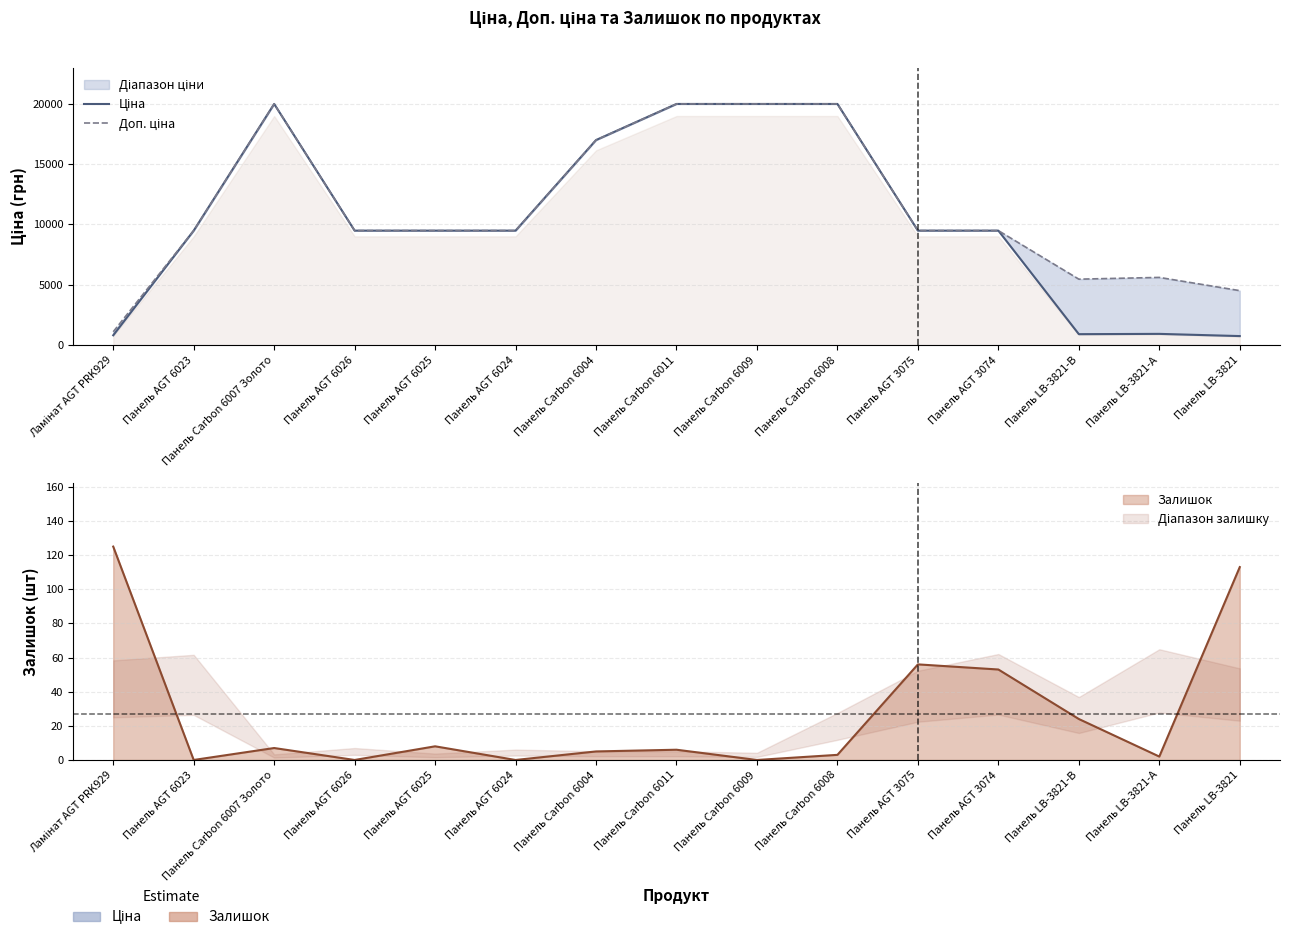

Which category has the highest value in the Доп. ціна series?

Панель Carbon 6007 Золото